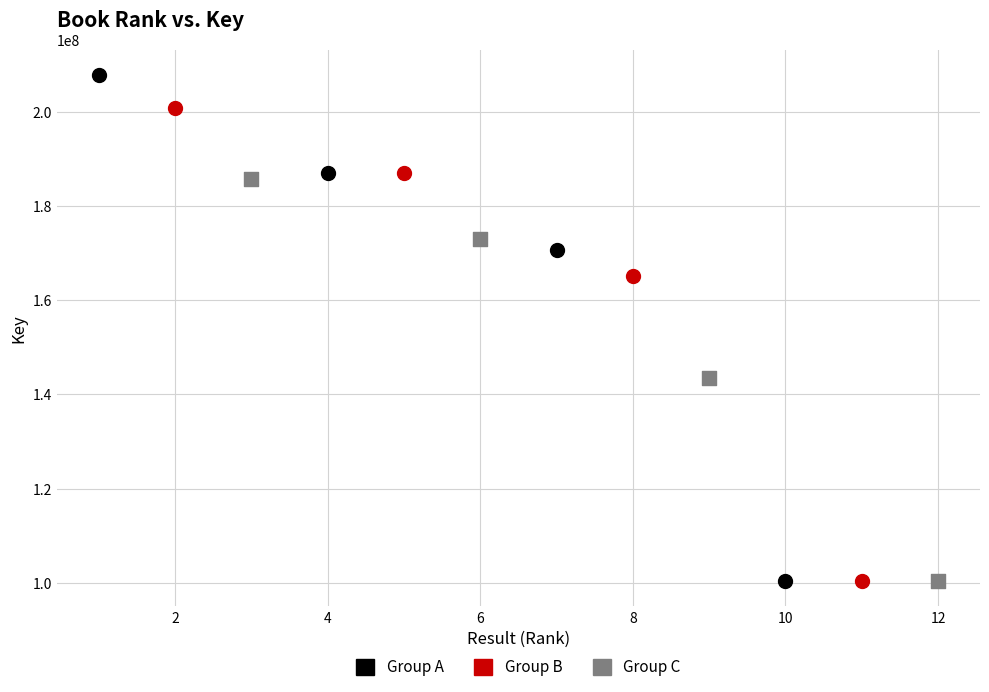

Which series reaches the maximum Y coordinate?

Group A